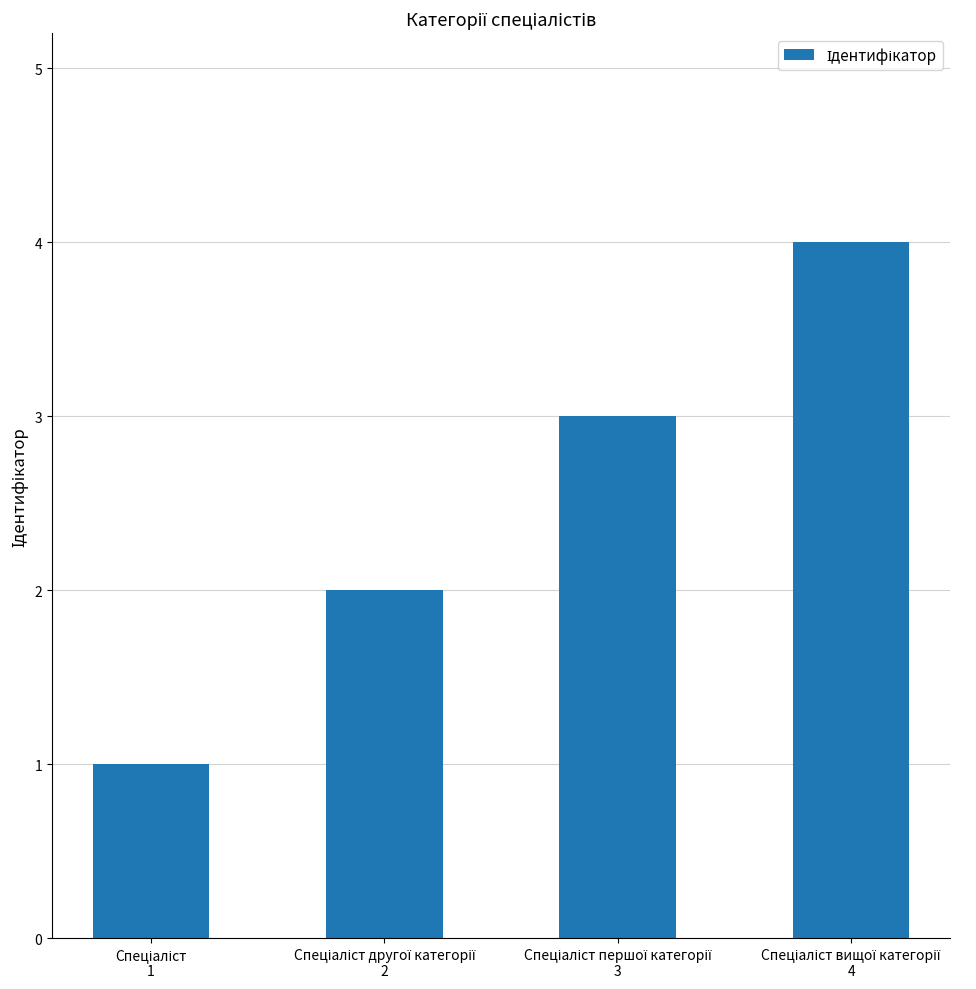

How many data points does each series have?

4